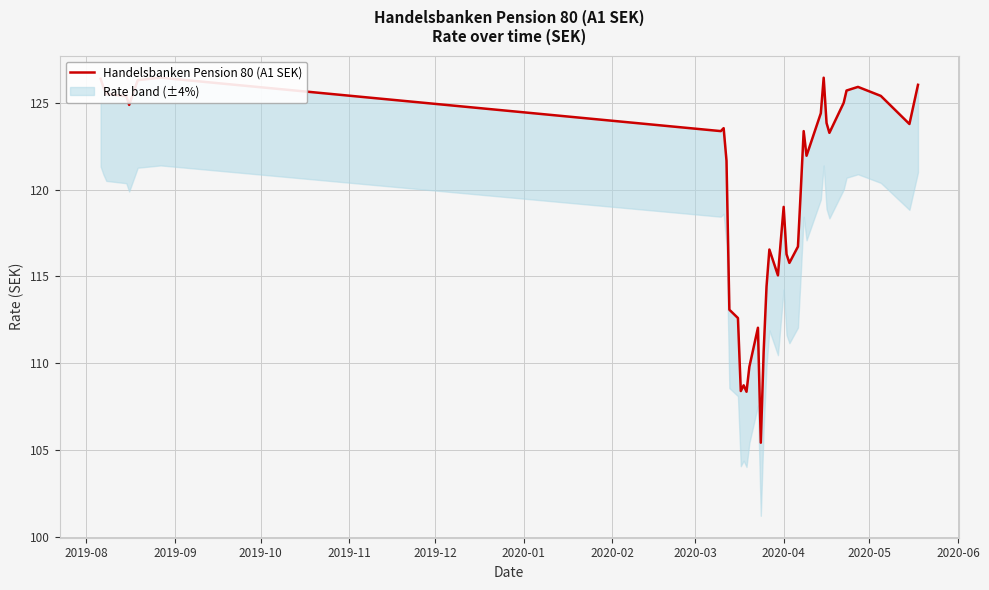

What is the minimum value shown in the chart?

105.4